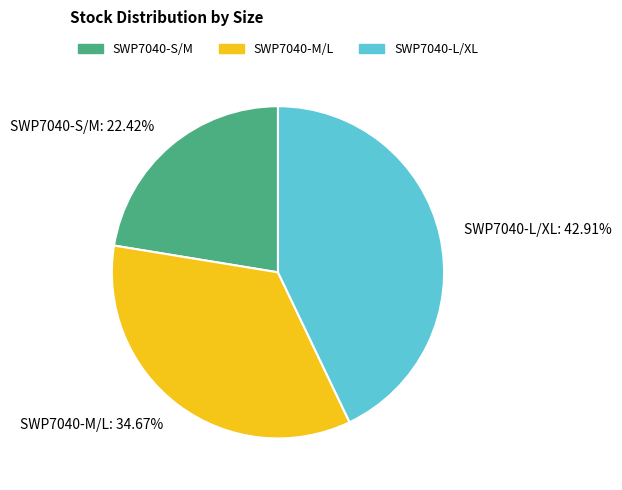

Rank the categories by value from highest to lowest.

SWP7040-L/XL, SWP7040-M/L, SWP7040-S/M